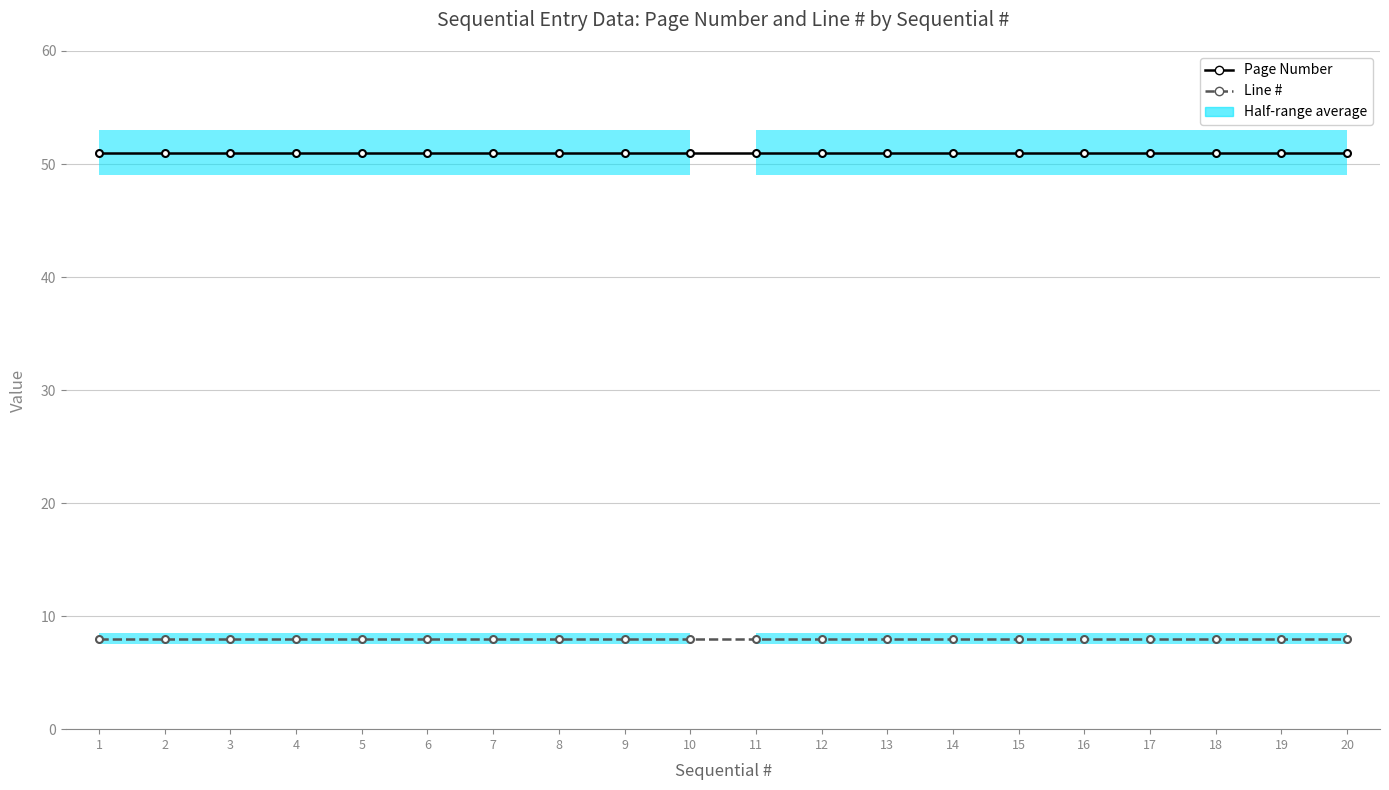

Is the value of Page Number at 20 greater than the value of Line # at 6?

Yes